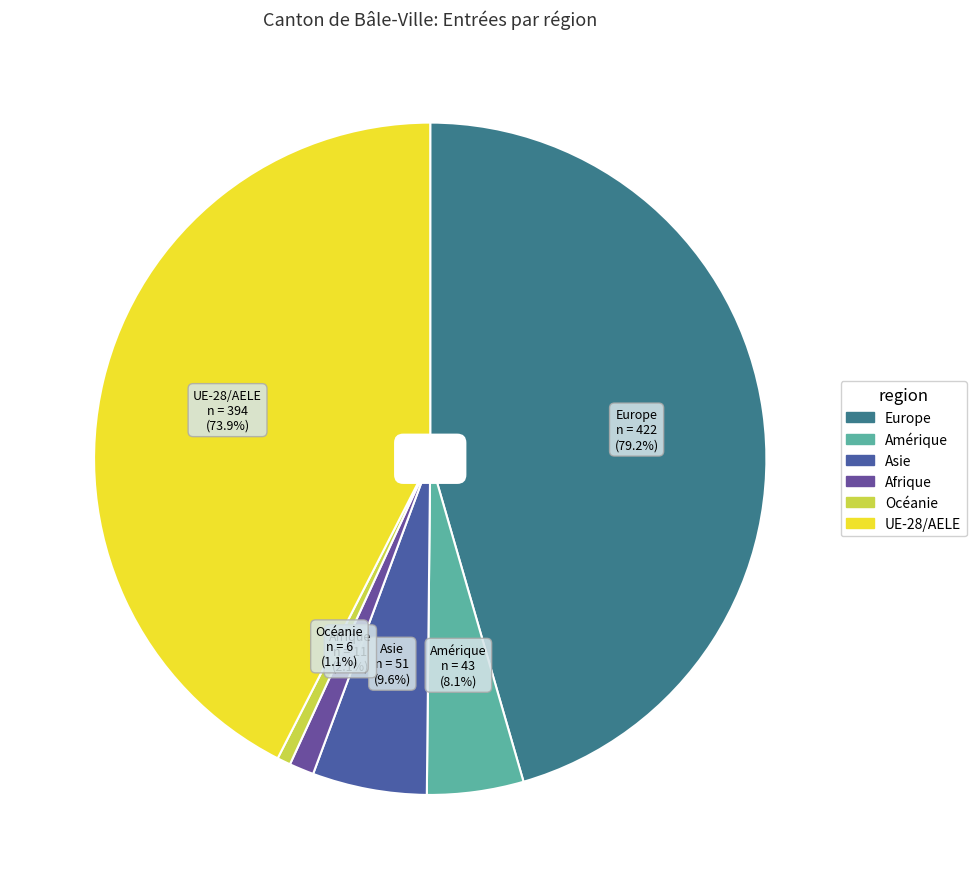

Count the number of slices in the pie.

6